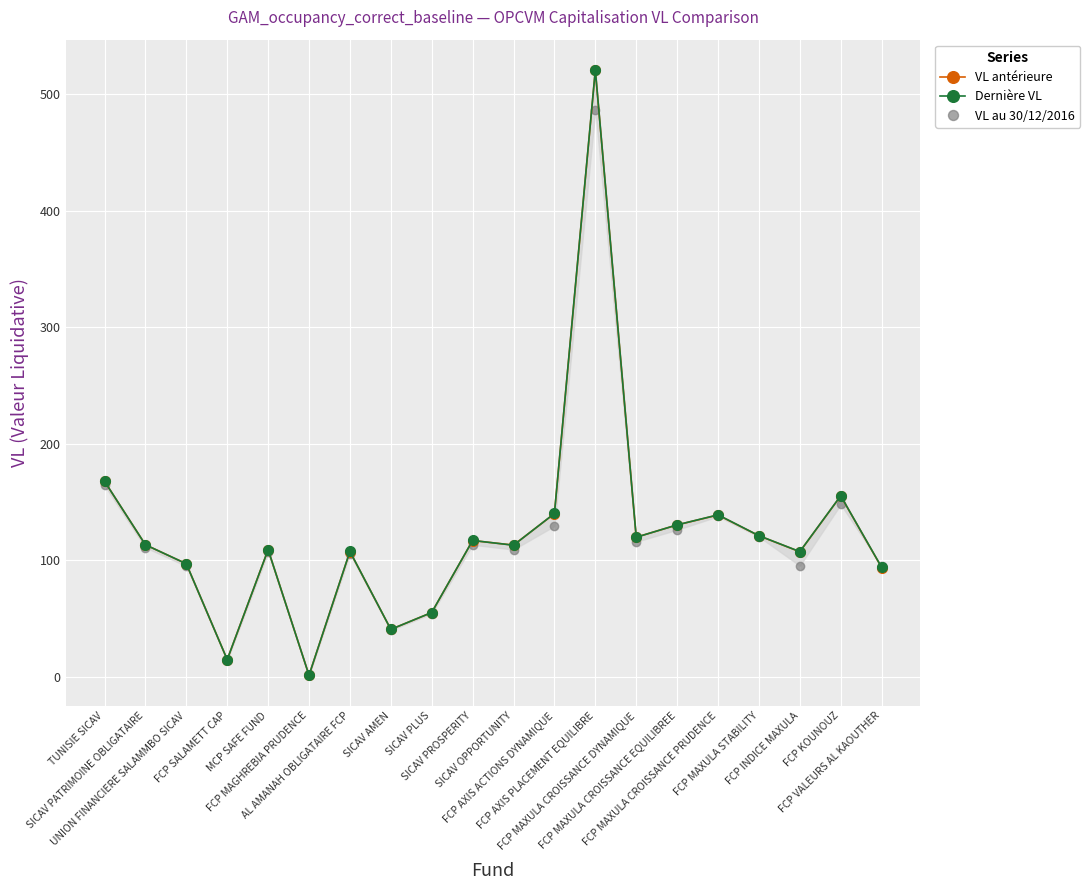

The VL au 30/12/2016 series shows 95.5 at FCP INDICE MAXULA. True or false?

True